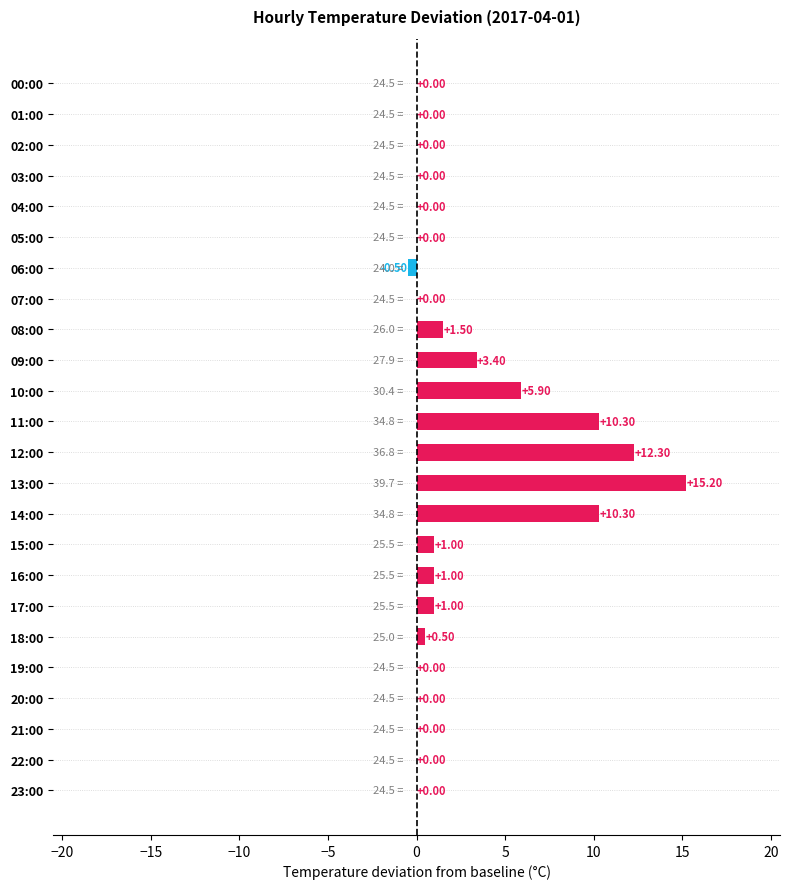

Which has a higher value, 22:00 or 17:00?

17:00